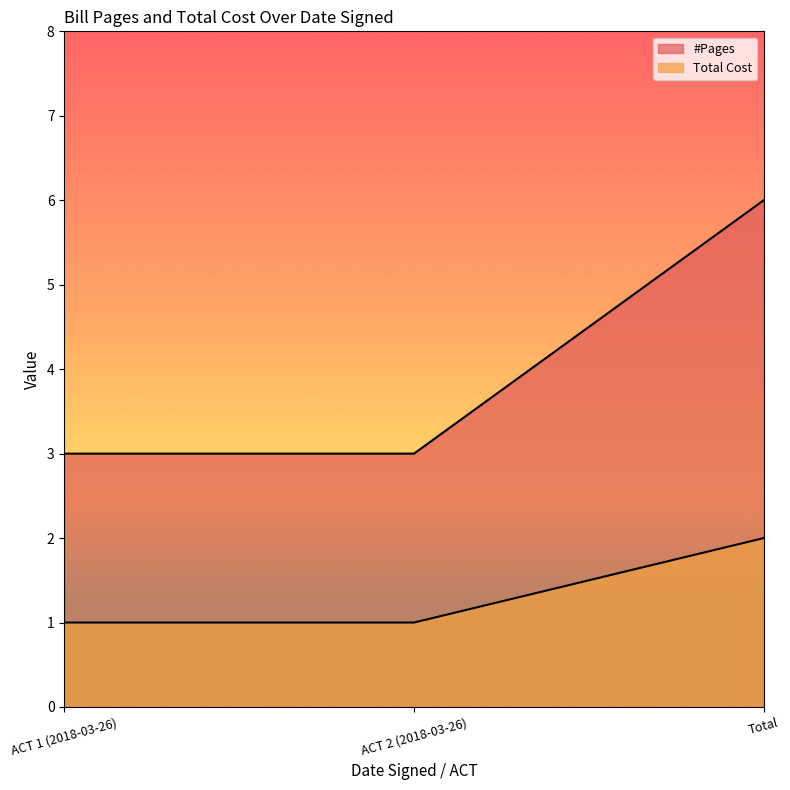

Which series has the largest total across all categories?

#Pages